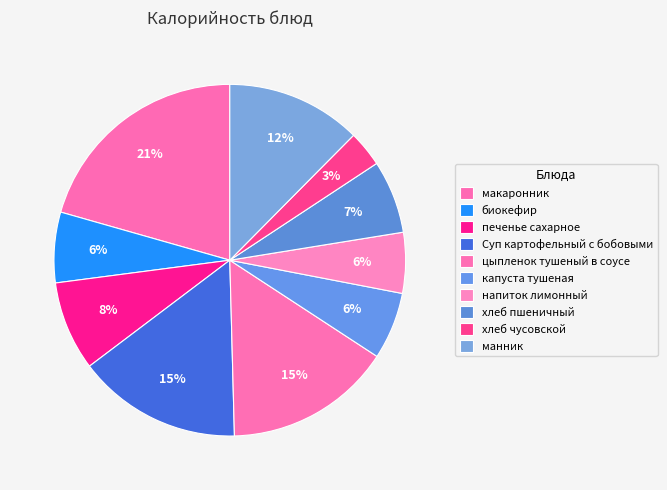

What percentage is the макаронник slice, to the nearest percent?

21%